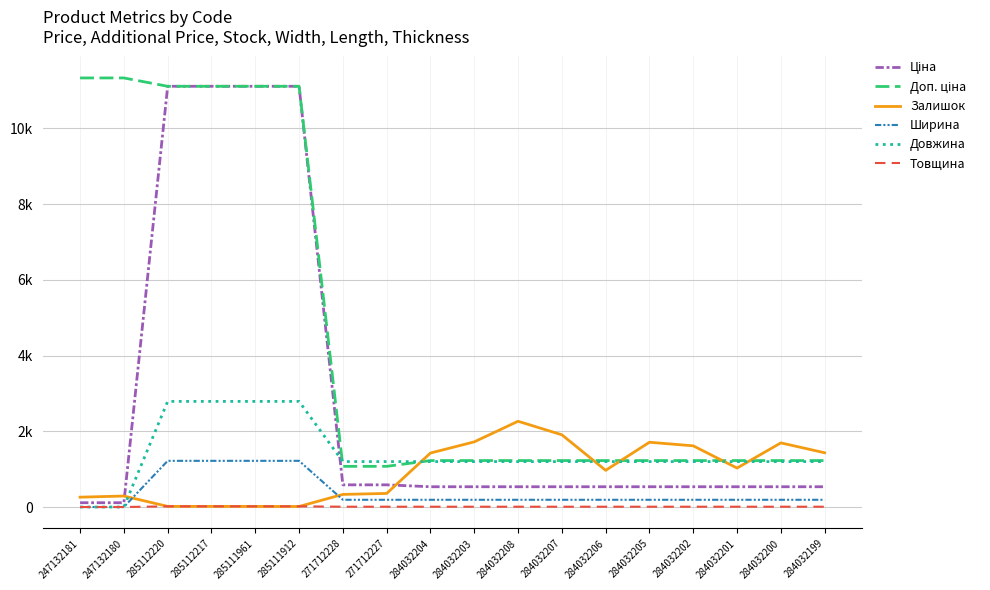

True or false: Ціна and Доп. ціна cross at least once.

False